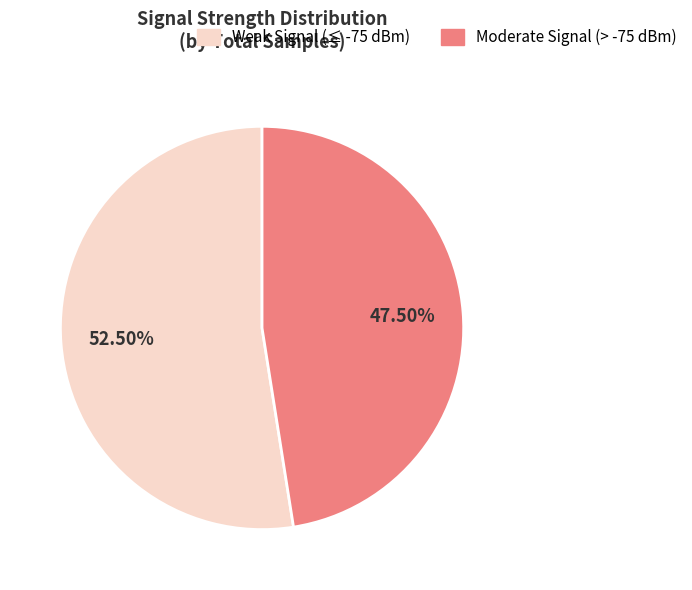

Is there a majority slice in this chart?

Yes